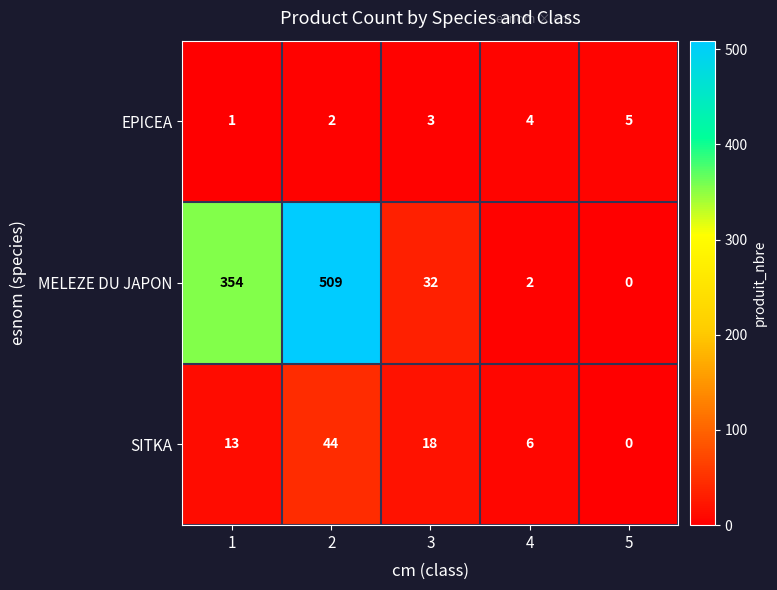

What is the difference between the SITKA values at 1 and 4?

7